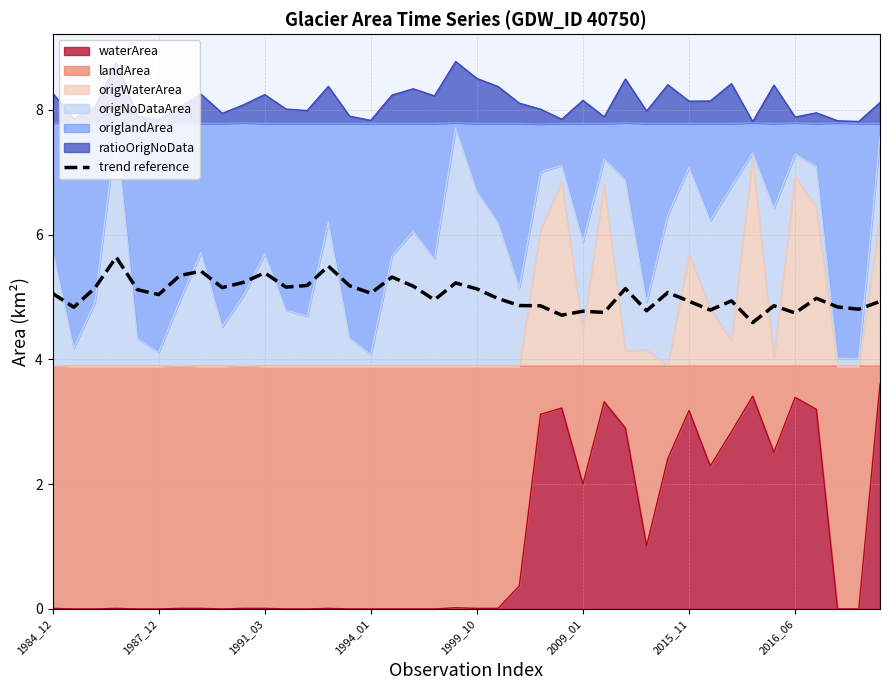

At which category does the data reach its first local valley?

1987_12